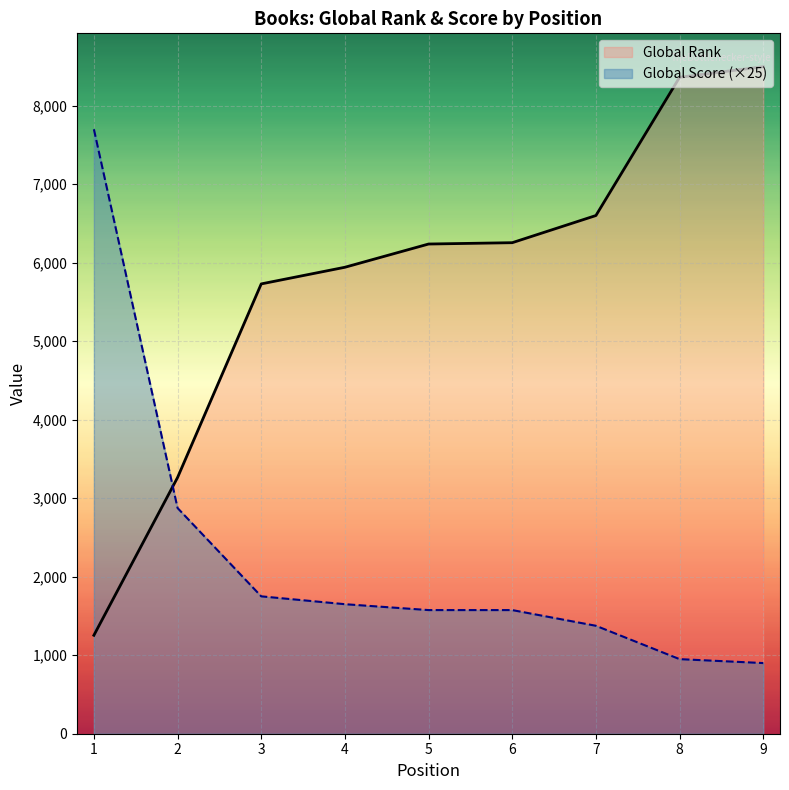

The Global Rank series shows 8944 at 6. True or false?

False